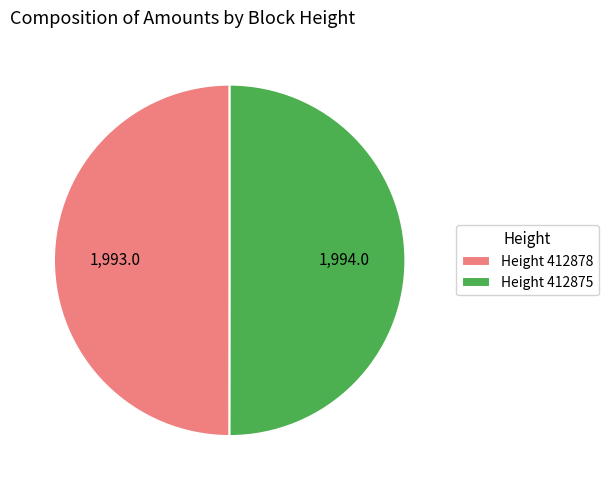

How many slices are in this pie chart?

2